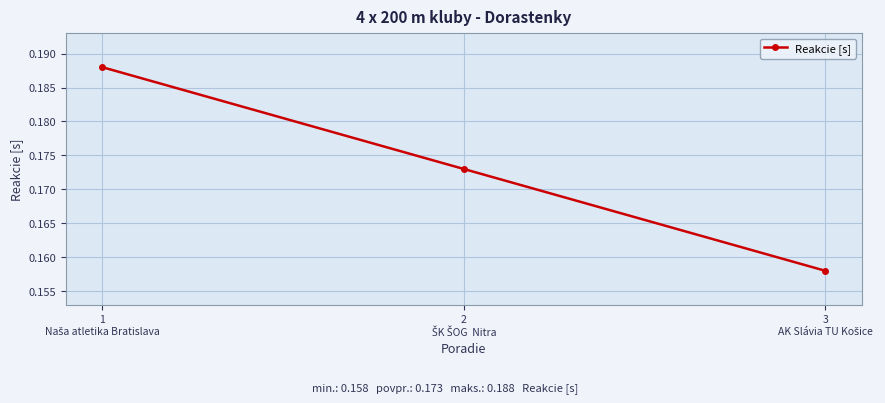

How many values are between 0 and 1?

3